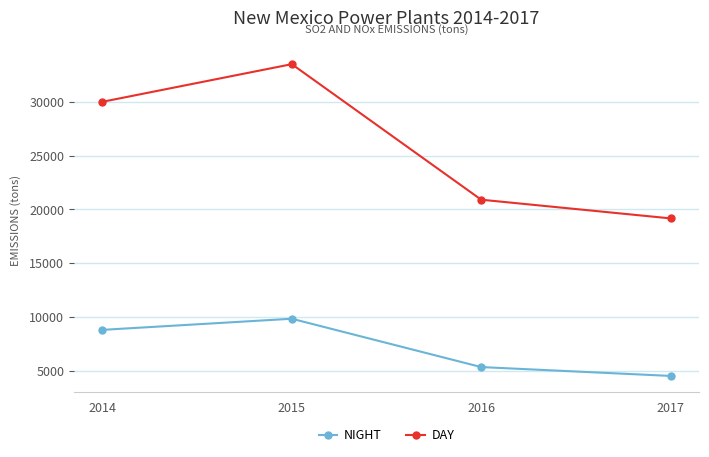

At how many categories does at least one series exceed 31443?

1